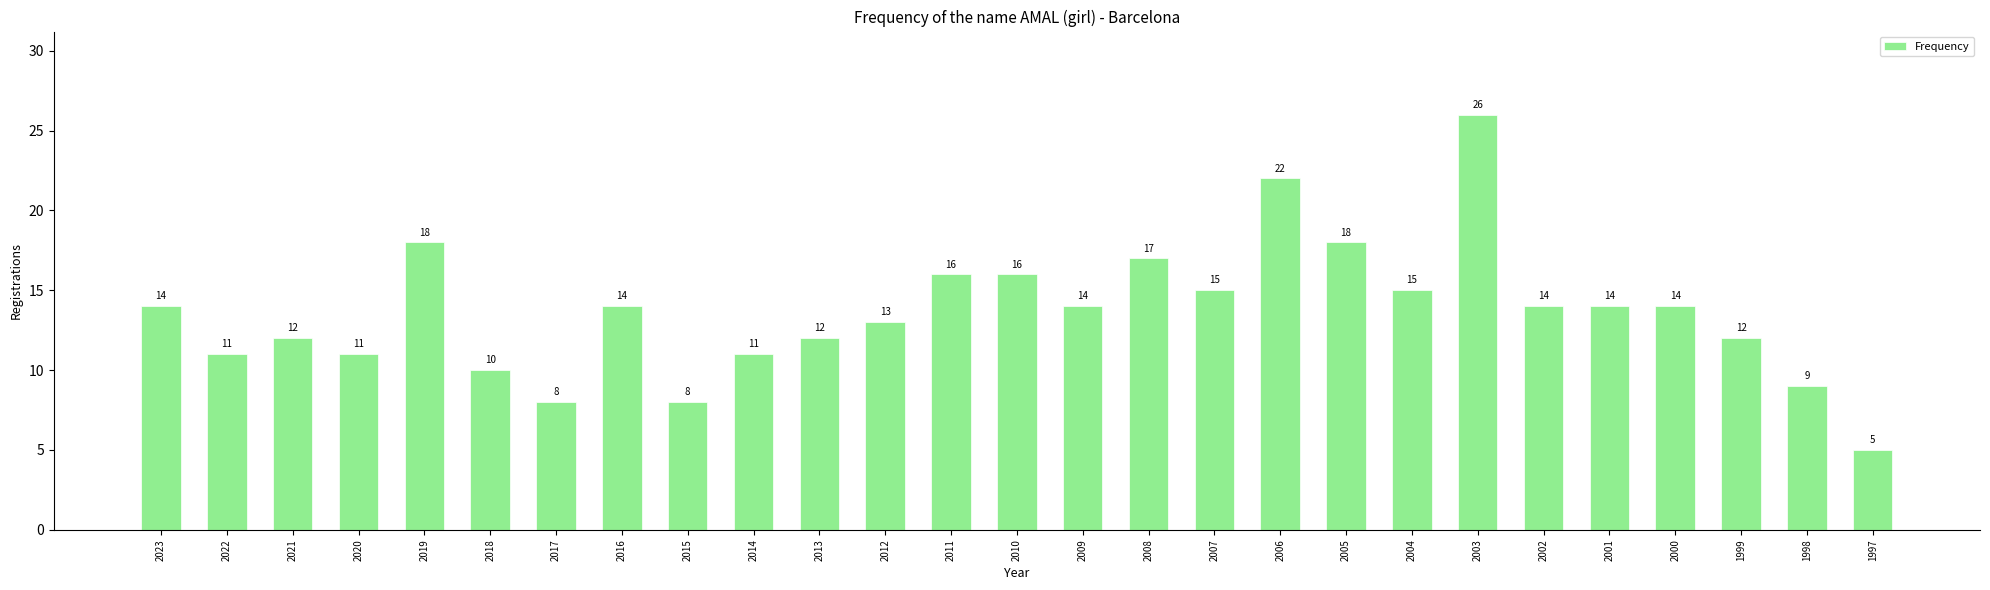

What value does the data have at 2001, to the nearest 10?

10